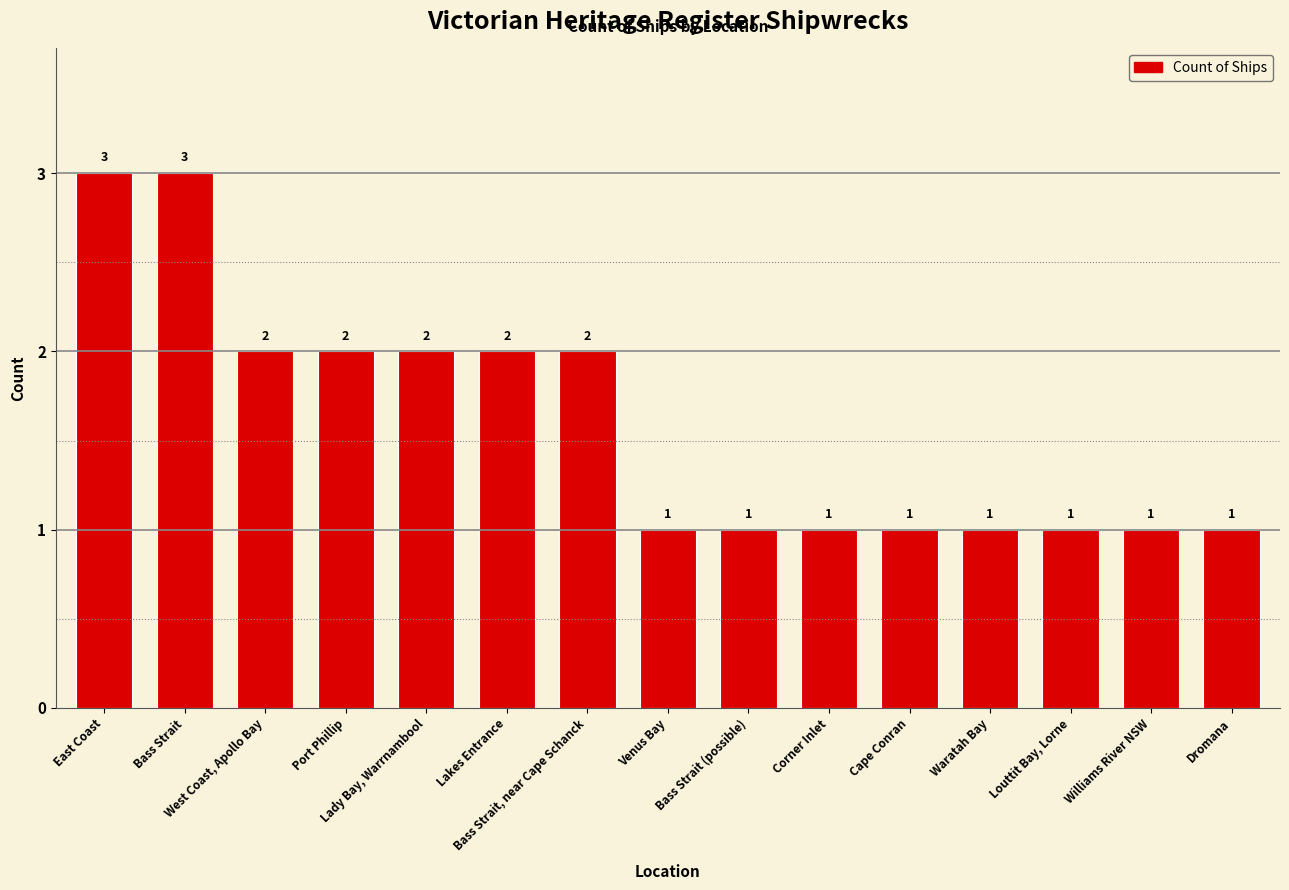

What is the maximum value shown in the chart?

3